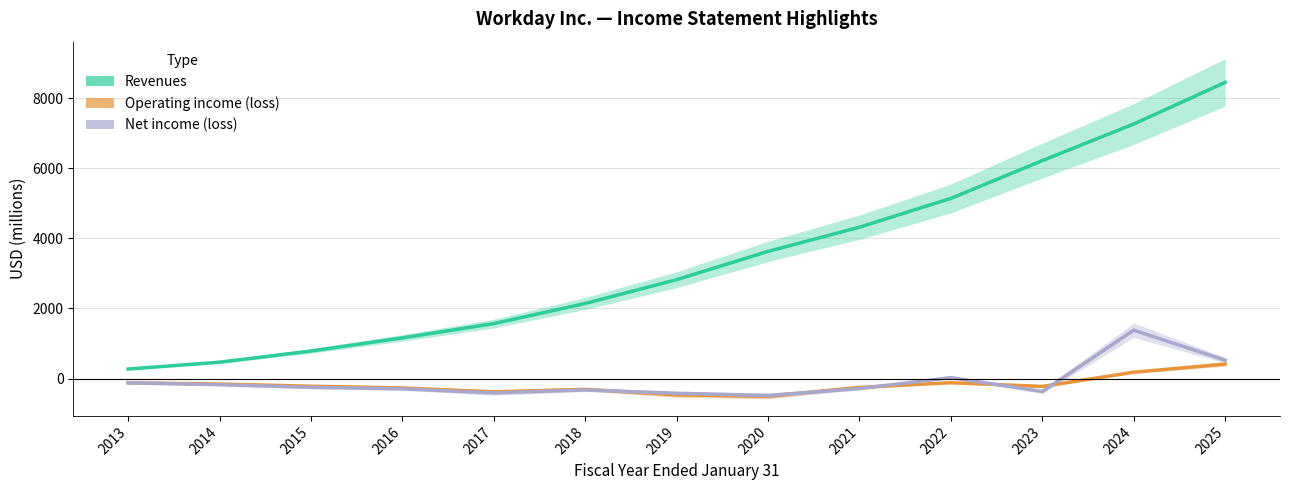

The value of Operating income (loss) at 2023 is -134. True or false?

False